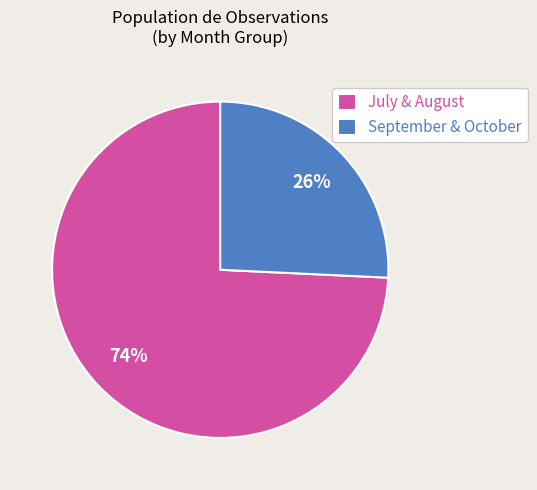

To the nearest percent, what portion does July & August represent?

74%